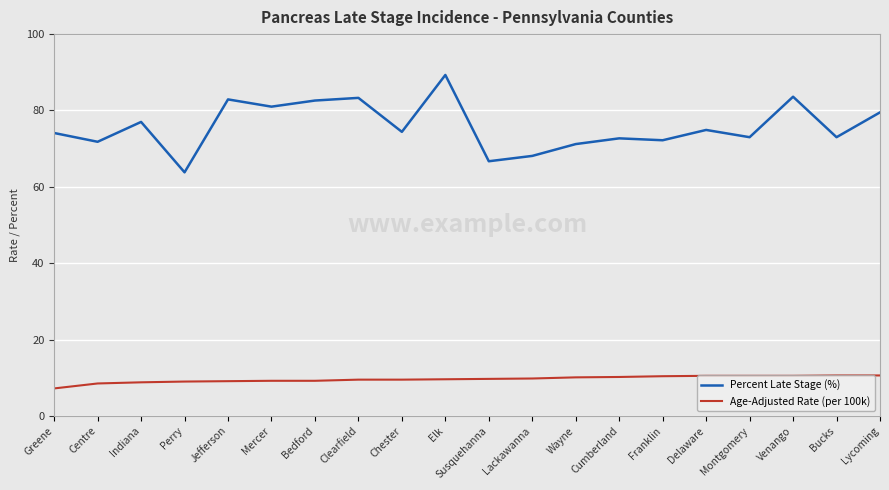

Which category has the highest value in the Percent Late Stage (%) series?

Elk